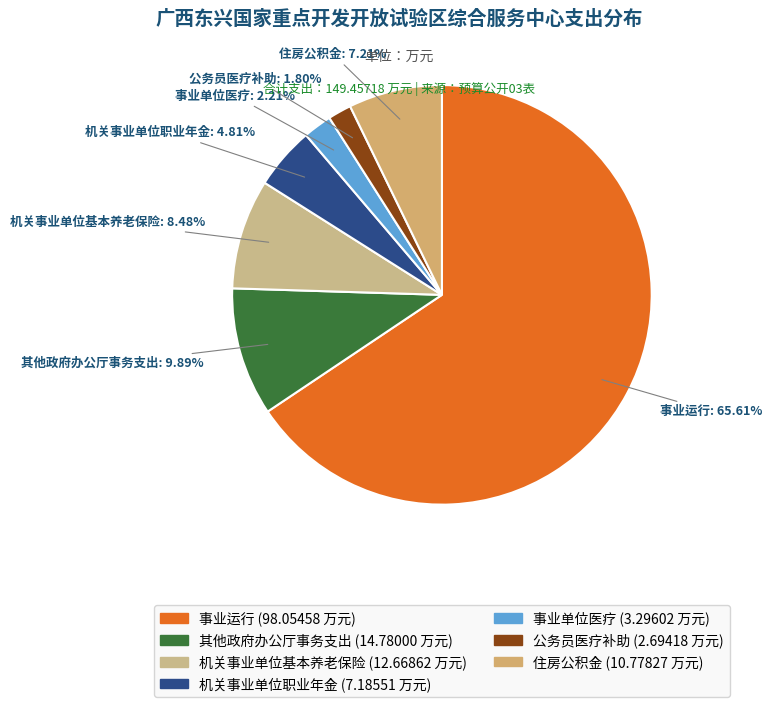

How many segments does this pie chart have?

7